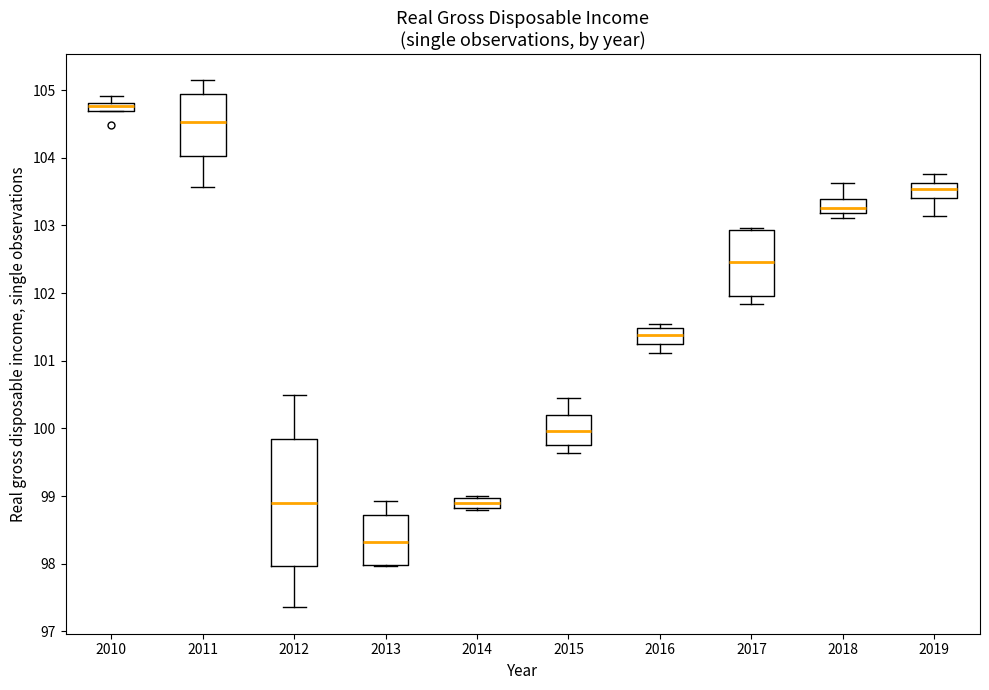

Which box is the tallest, from its lower edge to its upper edge?

2012